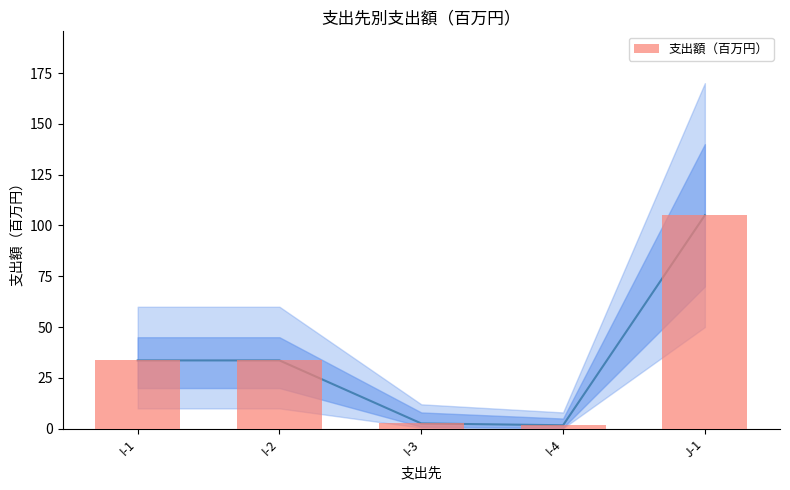

What is the sum of the values at I-1 and I-2?

67.2